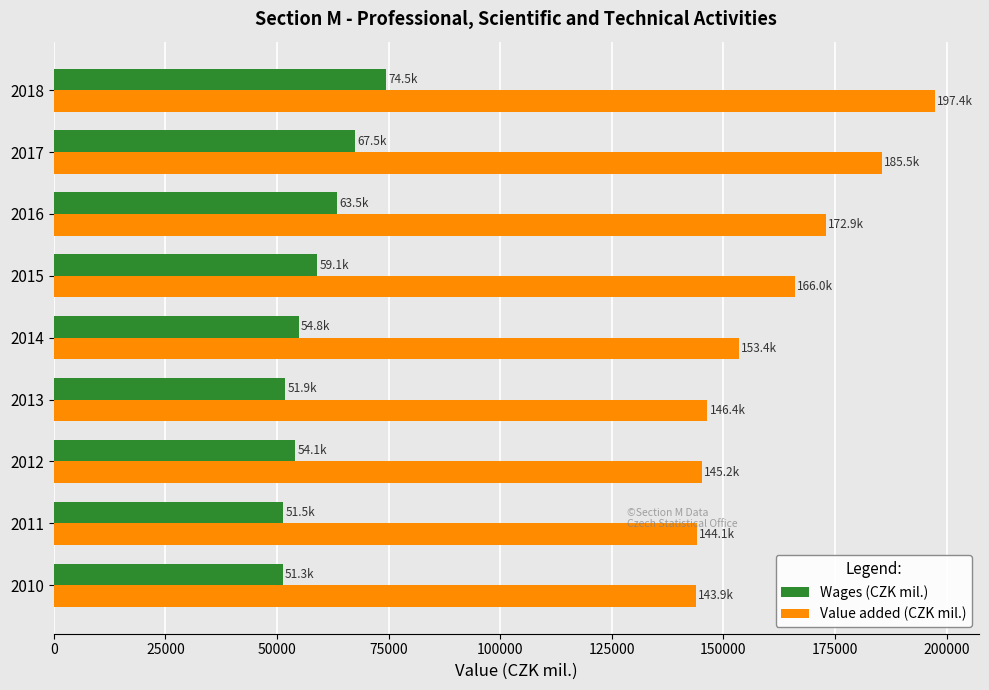

Rank the series at 2018 from lowest to highest value.

Wages (CZK mil.), Value added (CZK mil.)